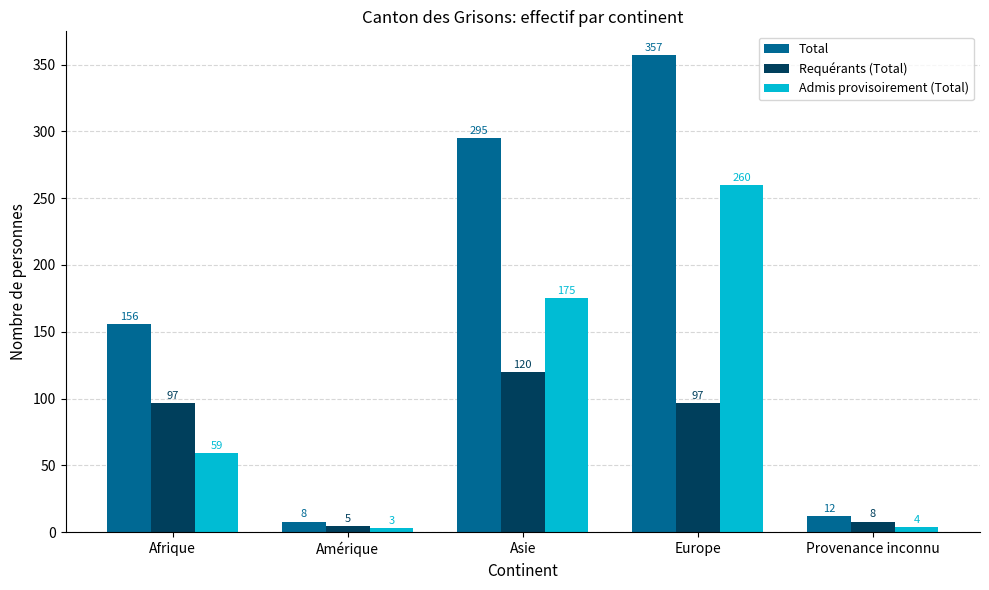

Reading right to left, list all the values displayed in this chart.

Total: Provenance inconnu=12	Europe=357	Asie=295	Amérique=8	Afrique=156
Requérants (Total): Provenance inconnu=8	Europe=97	Asie=120	Amérique=5	Afrique=97
Admis provisoirement (Total): Provenance inconnu=4	Europe=260	Asie=175	Amérique=3	Afrique=59